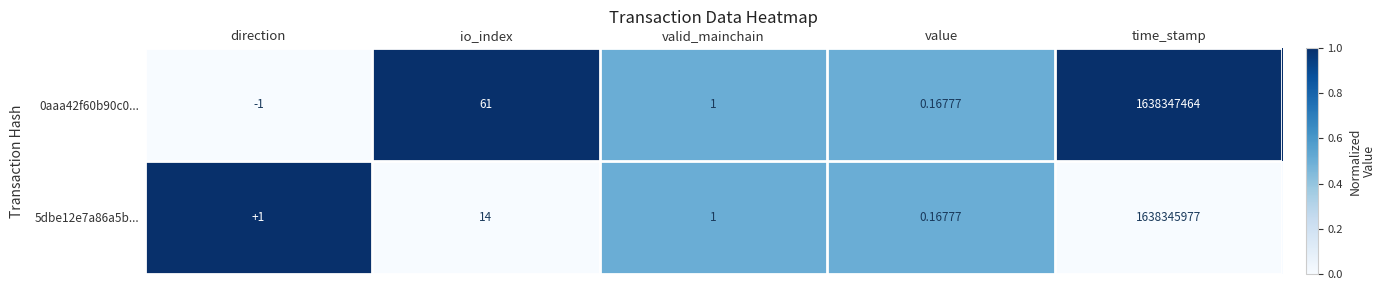

Where is 5dbe12e7a86a5b... nearest to the value 819172988?

io_index